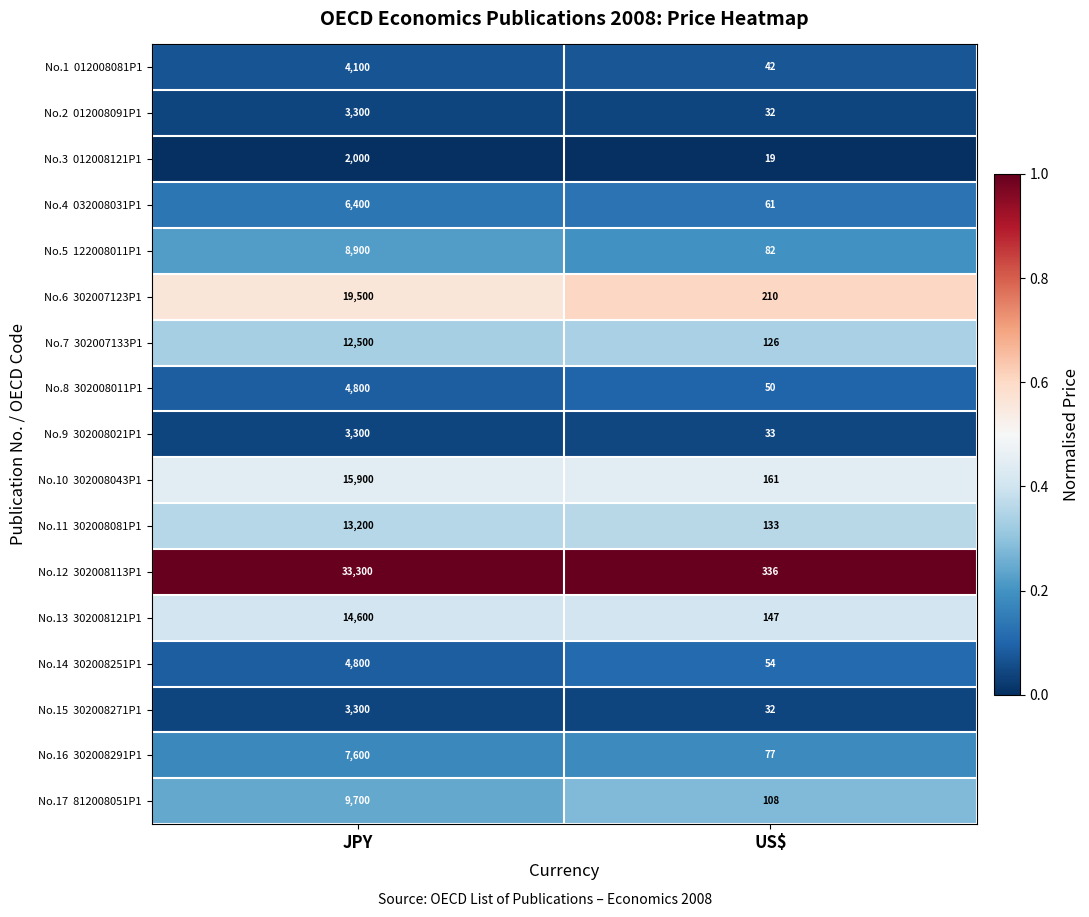

What is the difference between the highest and lowest values at US$?

317